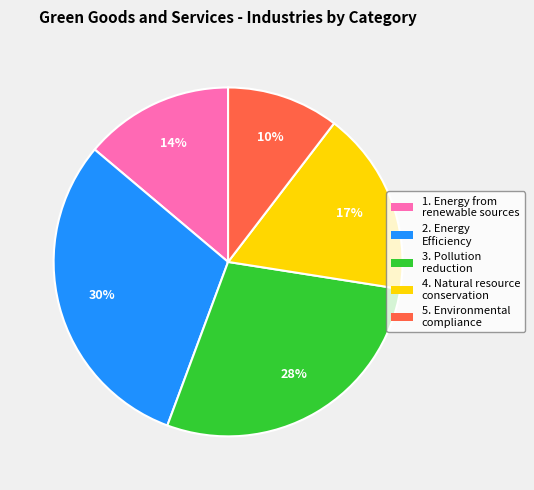

What is the smallest slice in the pie chart?

5. Environmental compliance